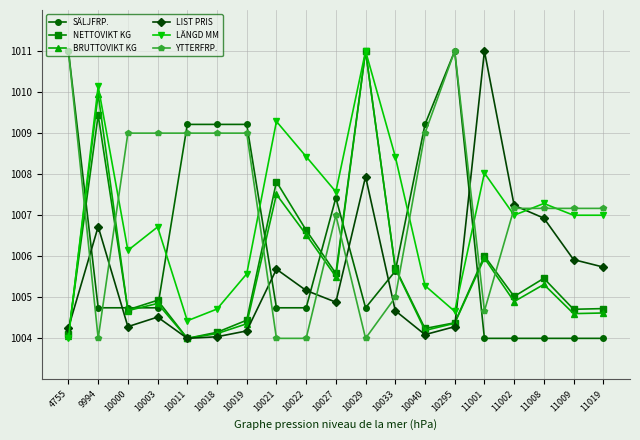

What is the value of the SÄLJFRP. point at the 16th from the left?

1004.0